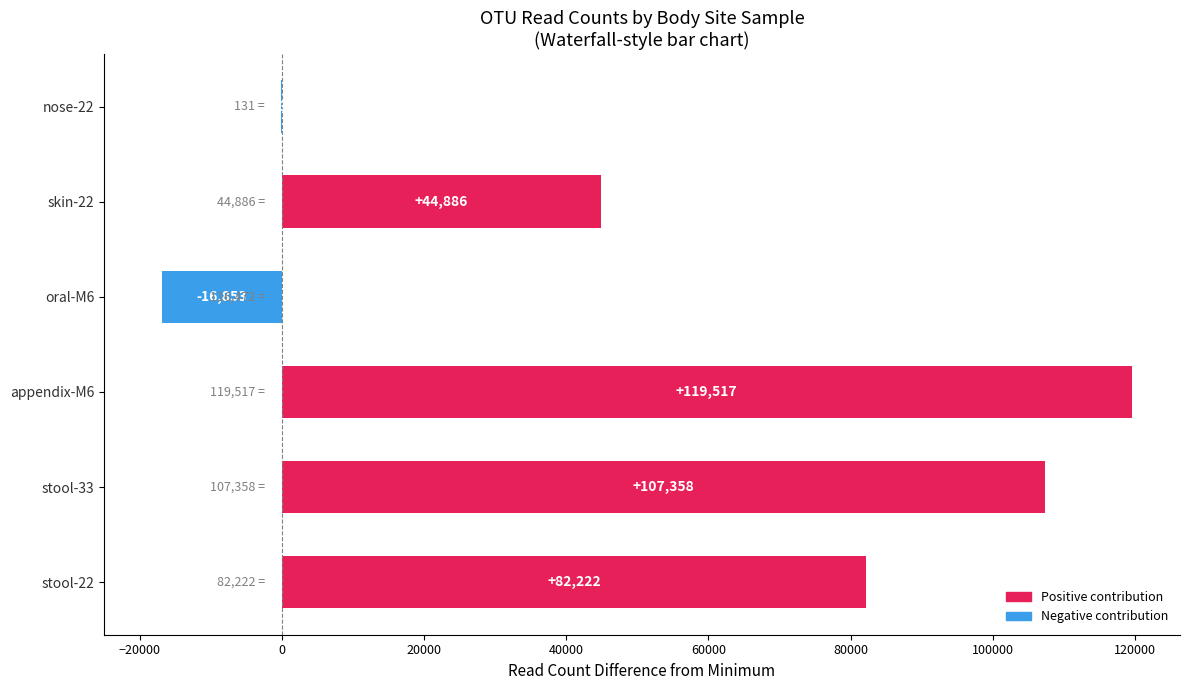

What is the maximum value shown in the chart?

119517